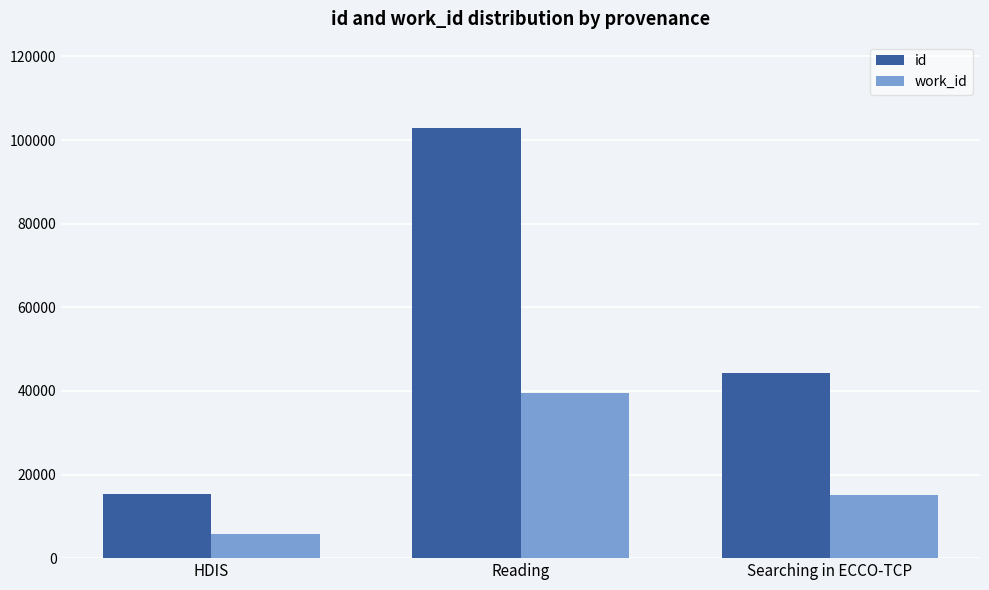

What is the minimum value shown in the chart?

5750